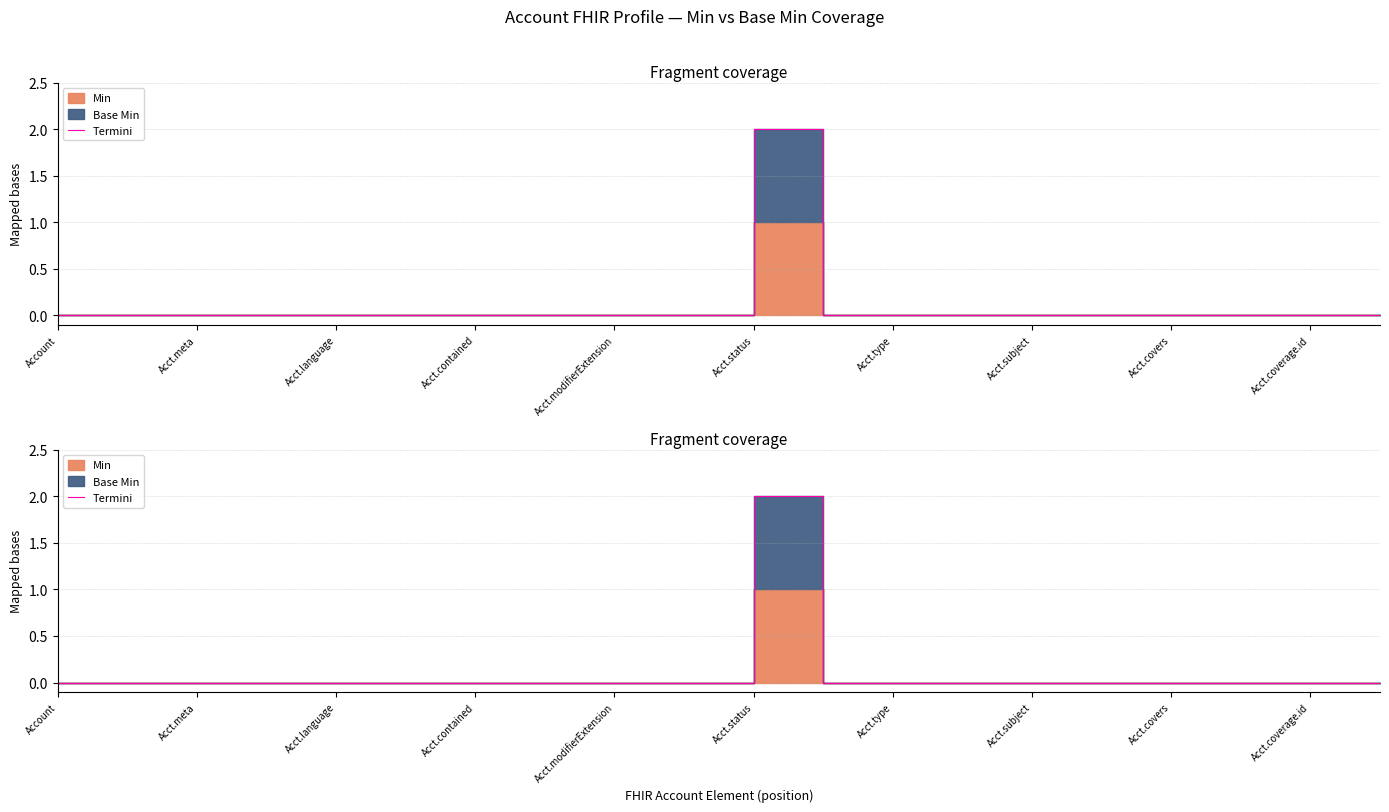

Which has a higher value, Acct.language or 13?

Acct.language